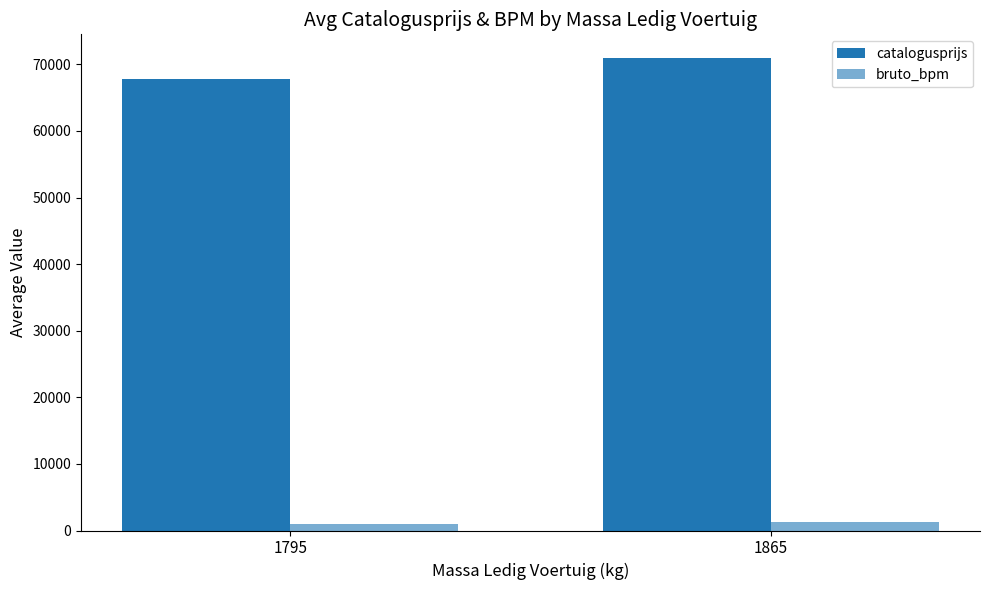

Are the bars grouped side by side (vs. stacked)?

Yes